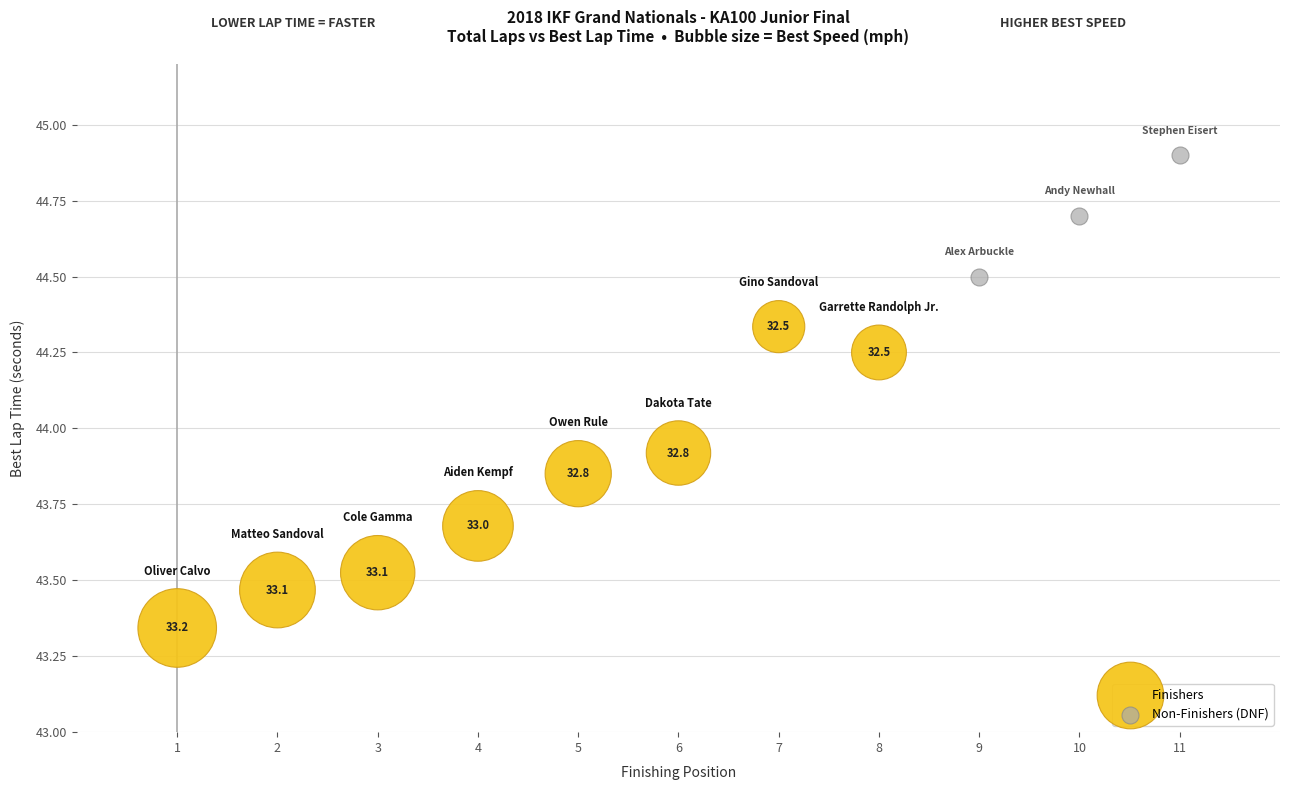

Which series contains the lowest Y value?

Finishers